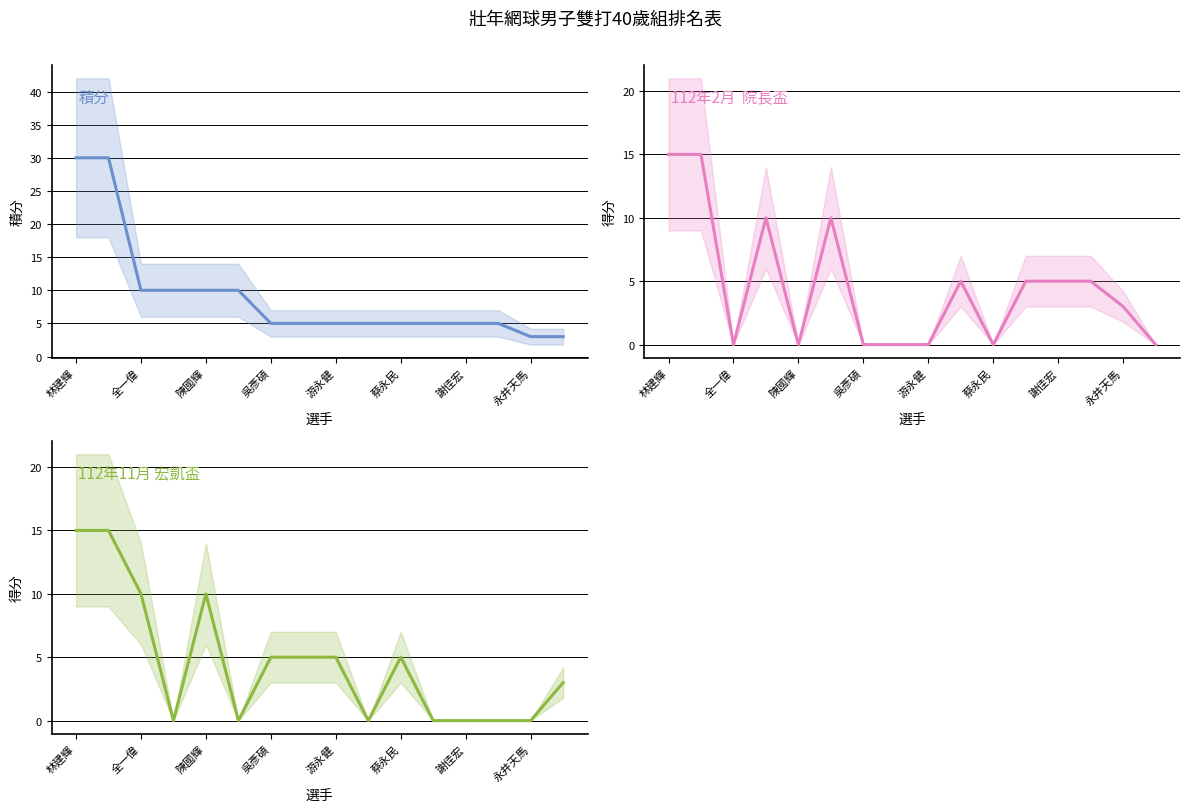

Is the value of 112年2月  院長盃 at 游永健 greater than the value of 112年11月 宏凱盃 at 永井天馬?

No